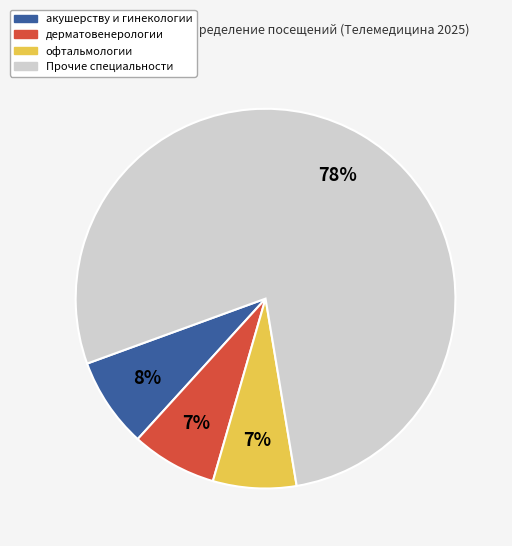

To the nearest percent, what is the difference between the largest and smallest slice percentages?

71%